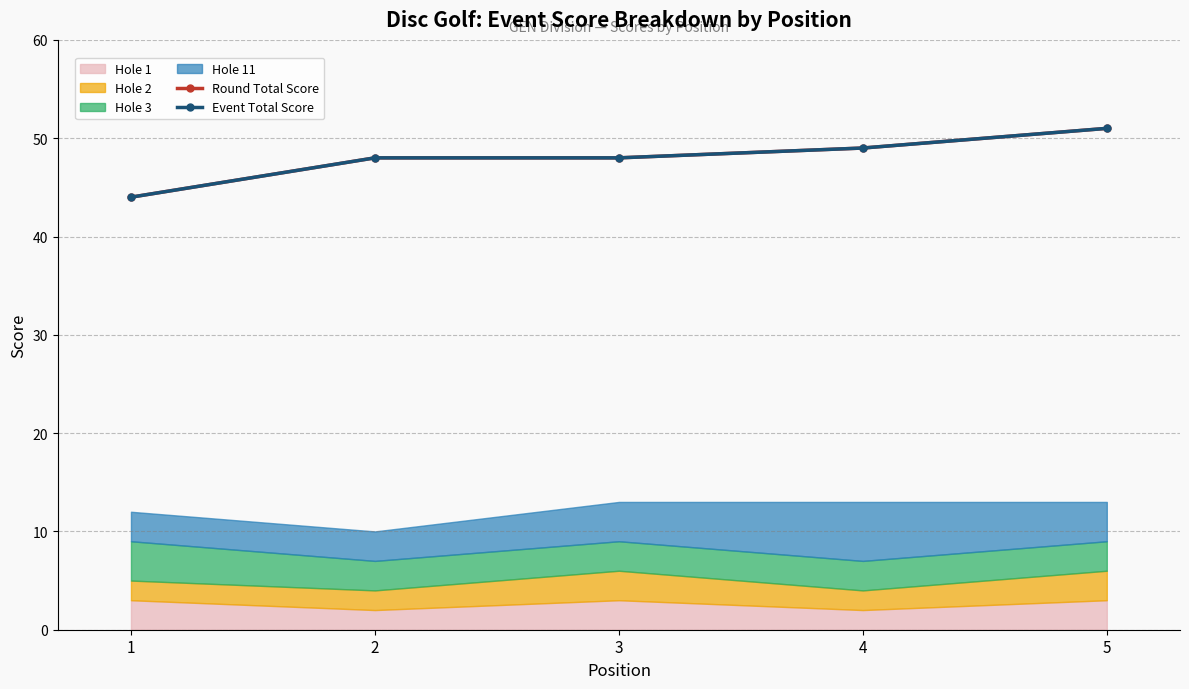

What is the sum of all Round Total Score values?

240